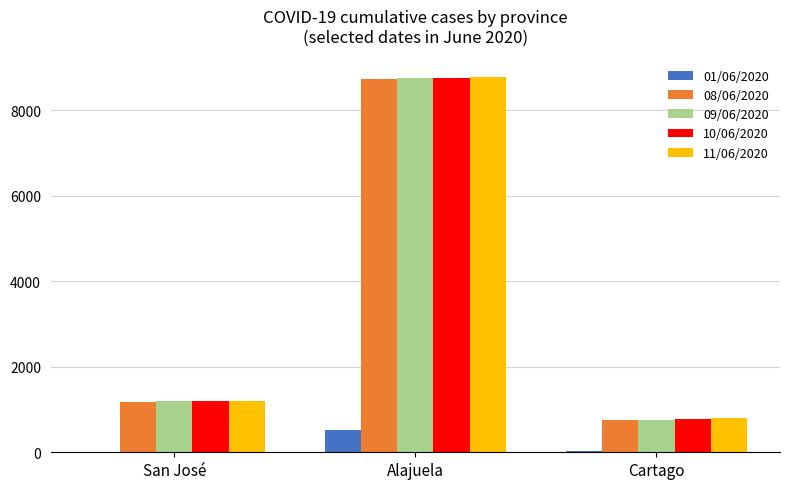

At which label is 08/06/2020 closest to 4749?

San José